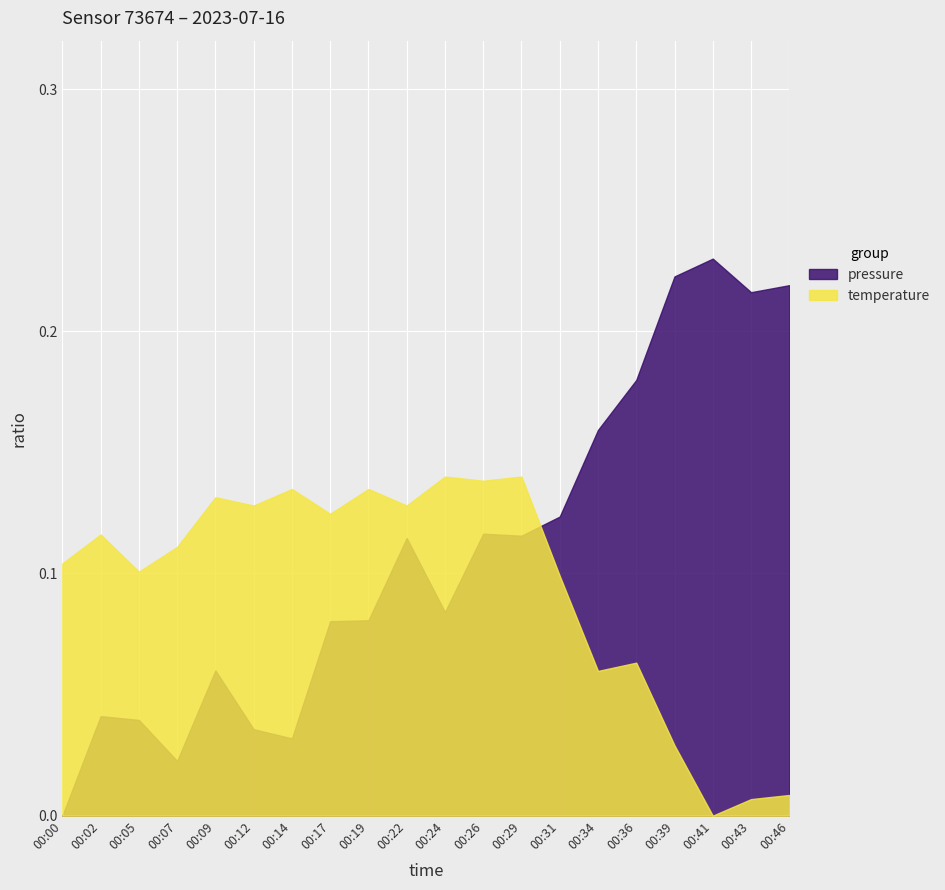

After their last crossing, which series has the higher values: pressure or temperature?

pressure